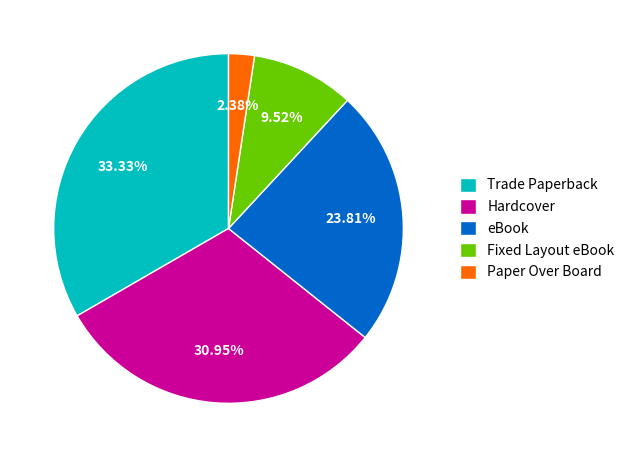

To the nearest percent, what portion does eBook represent?

24%